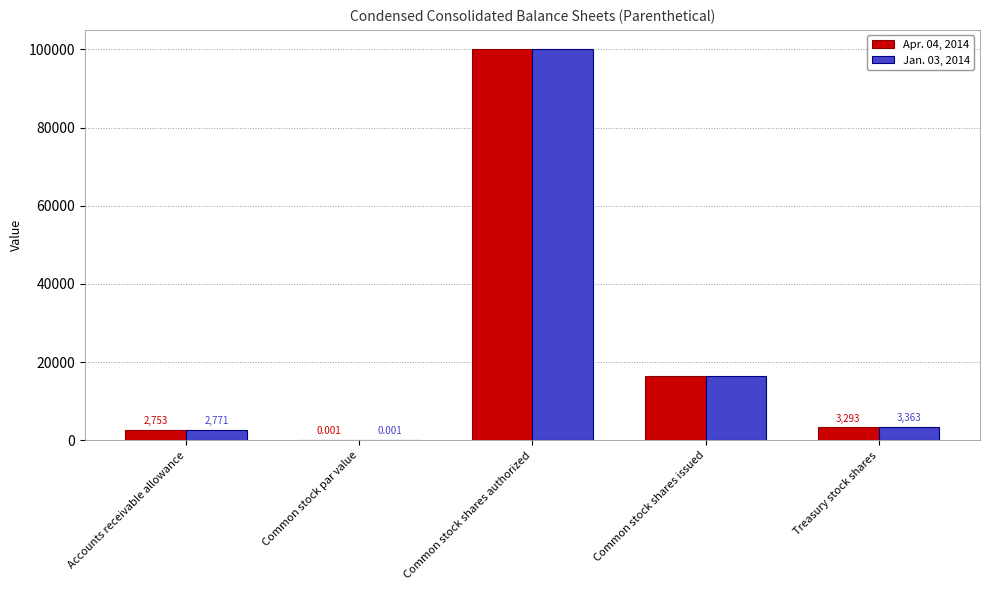

At which label is Jan. 03, 2014 closest to 50000?

Common stock shares issued